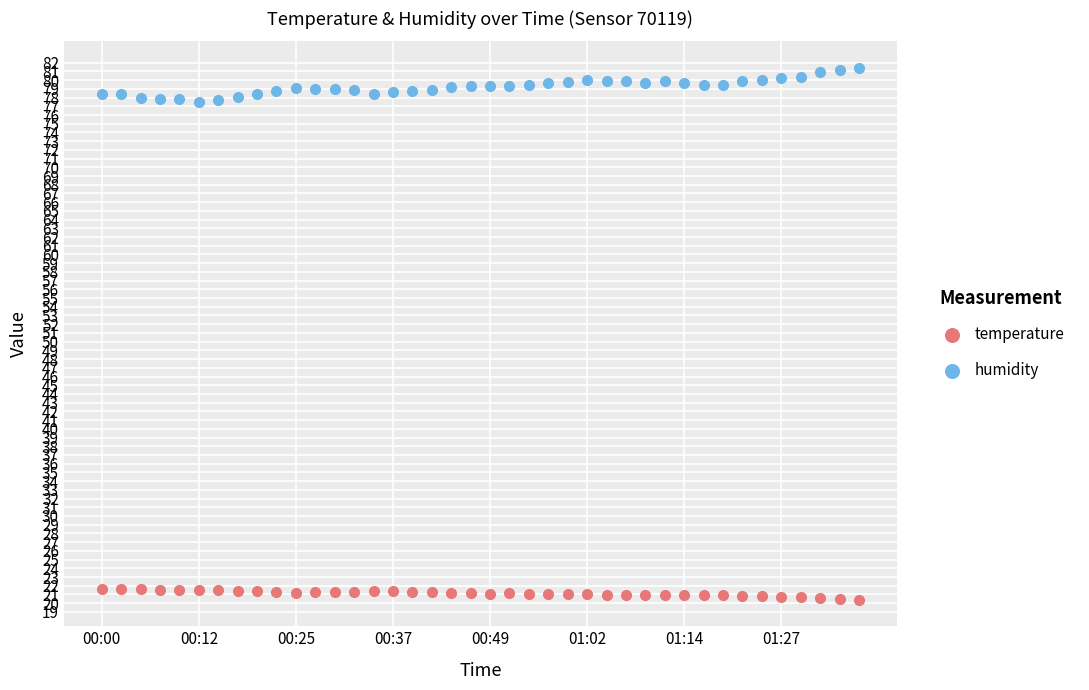

Across all data points, what is the range of Y values (max minus min)?

61.0